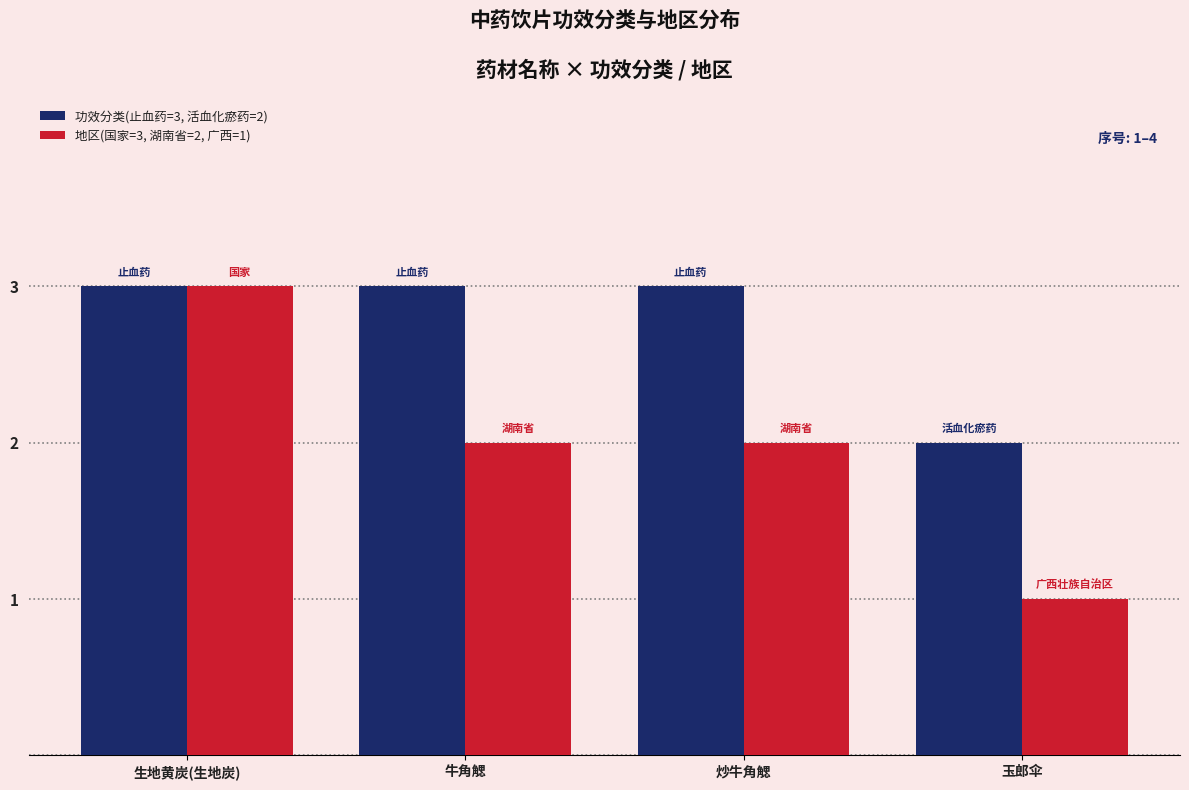

What is the difference between the maximum and minimum values in the 地区(国家=3, 湖南省=2, 广西=1) series?

2